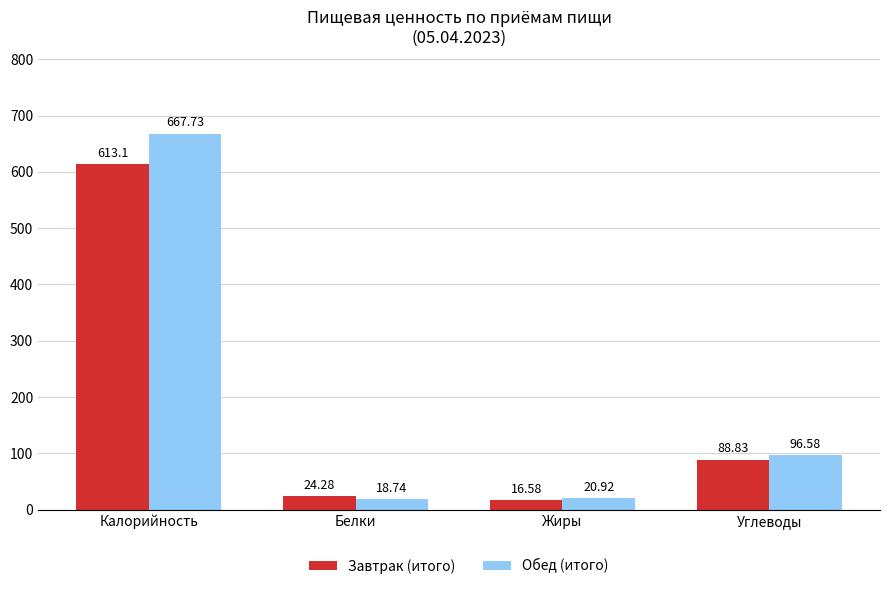

Reading left to right, list all the values displayed in this chart.

Завтрак (итого): Калорийность=613.1	Белки=24.3	Жиры=16.6	Углеводы=88.8
Обед (итого): Калорийность=667.7	Белки=18.7	Жиры=20.9	Углеводы=96.6